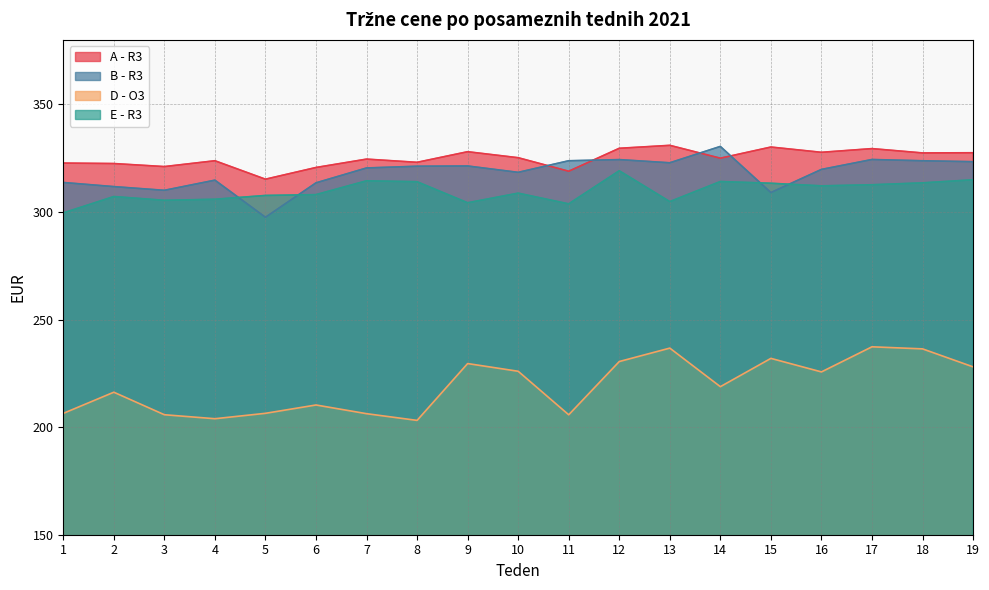

Rank the series at 9 from lowest to highest value.

D - O3, E - R3, B - R3, A - R3